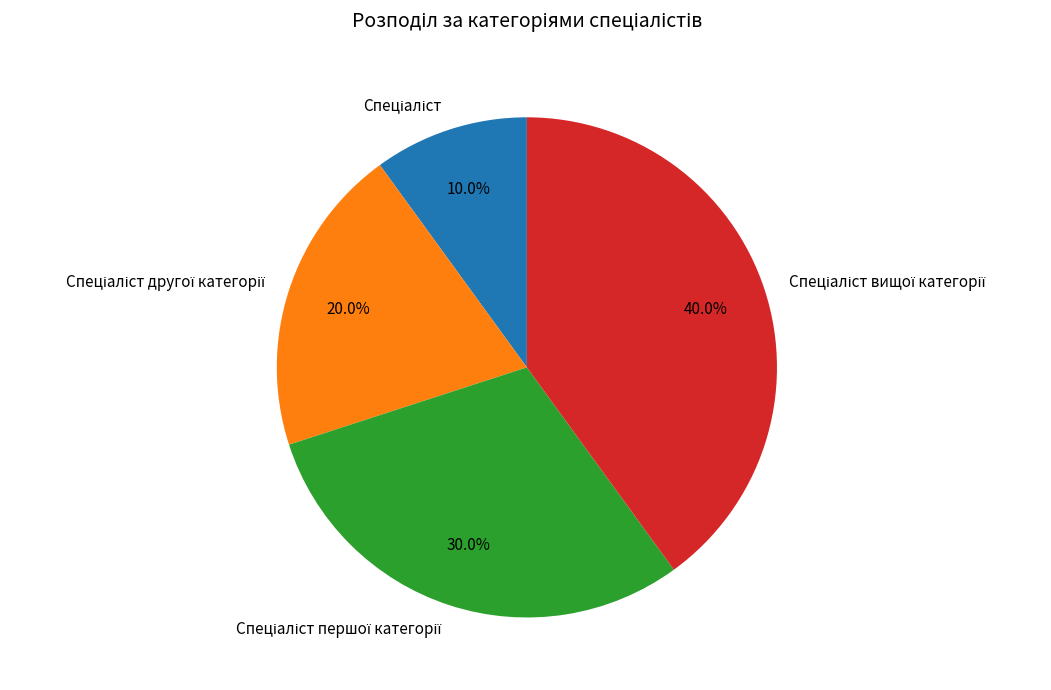

How many slices are in this pie chart?

4